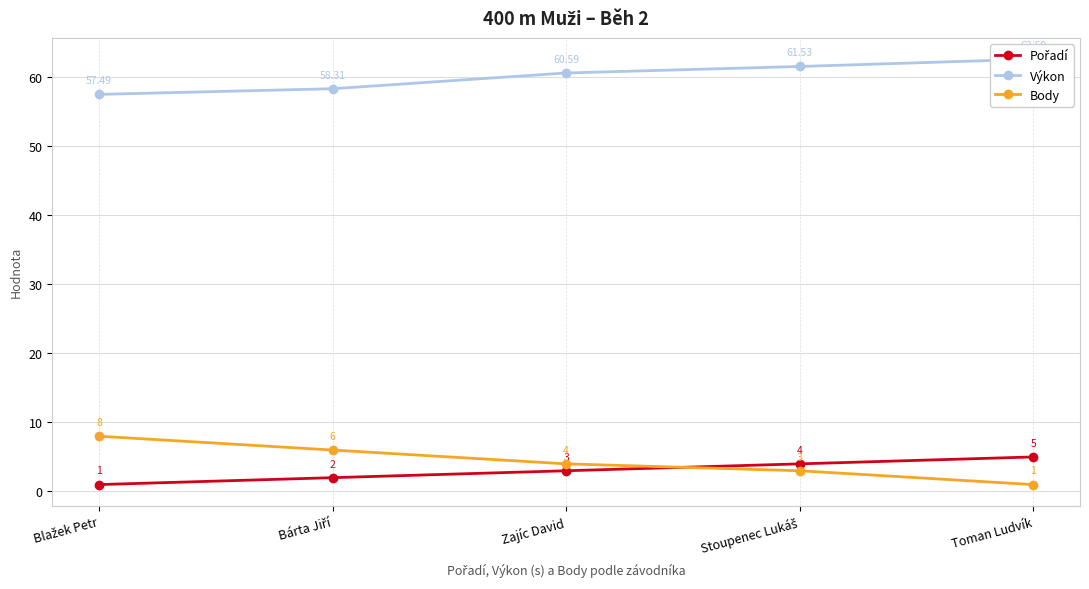

What are all the series names shown in the legend?

Pořadí, Výkon, Body